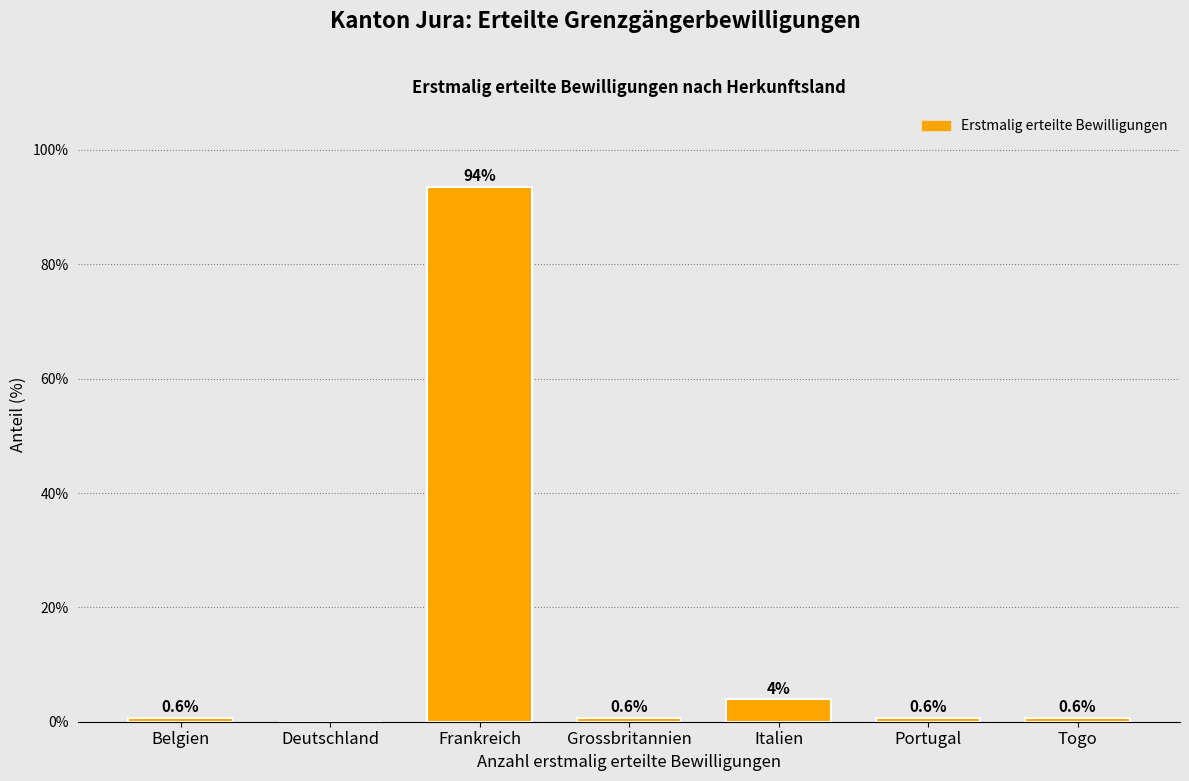

Reading left to right, what are all the values shown in this chart?

Belgien=0.6	Deutschland=0.0	Frankreich=93.5	Grossbritannien=0.6	Italien=3.9	Portugal=0.6	Togo=0.6